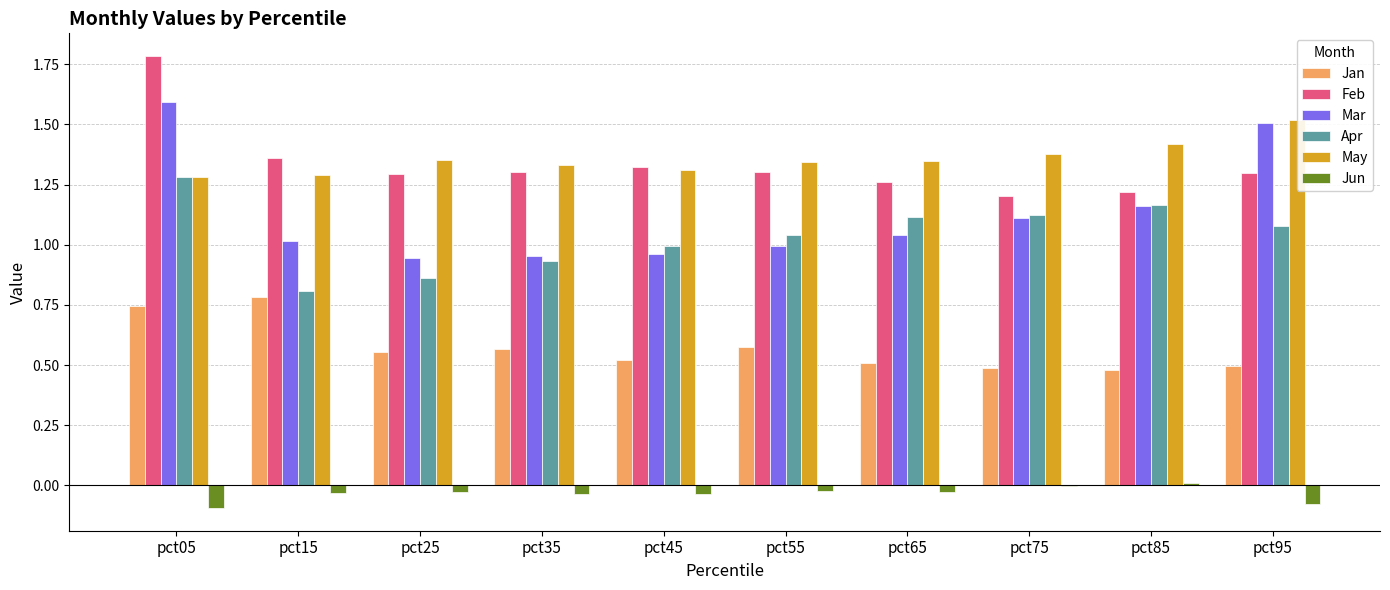

What is the maximum value shown in the chart?

1.8